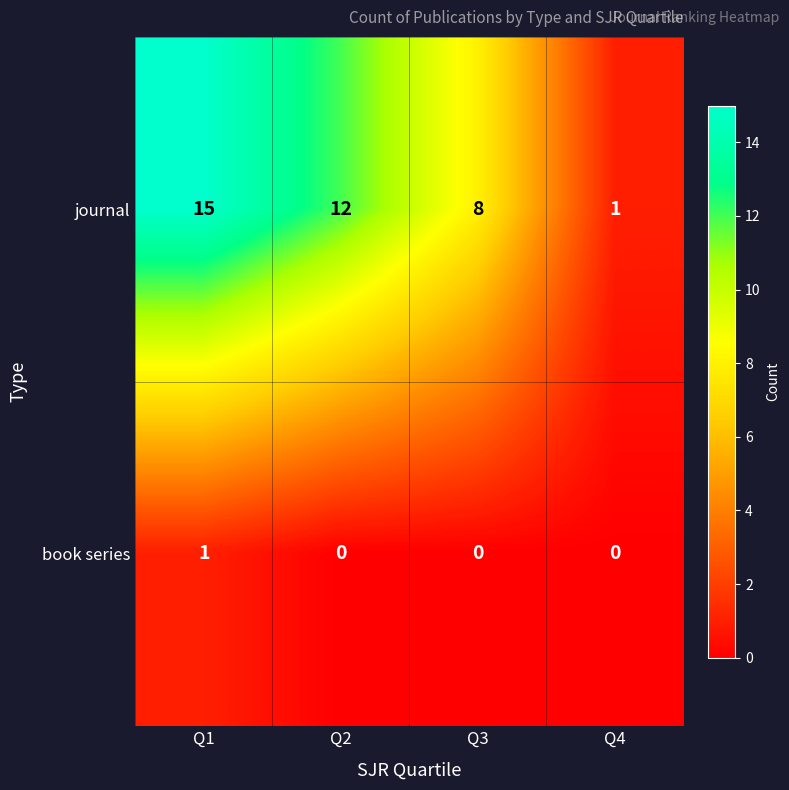

How many values in the book series series exceed 0?

1